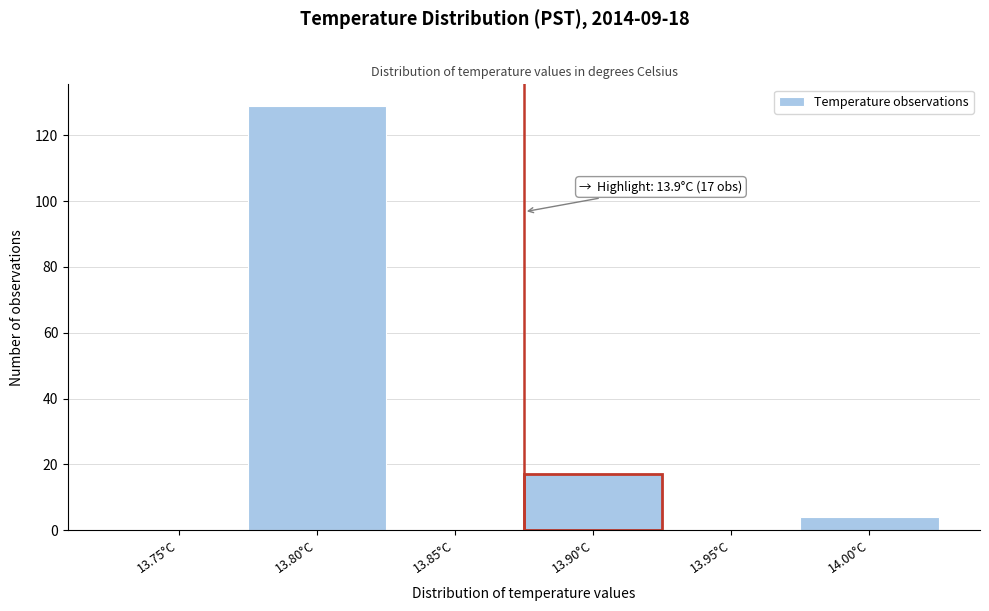

Reading right to left, list all the values displayed in this chart.

14.00°C=4	13.95°C=0	13.90°C=17	13.85°C=0	13.80°C=129	13.75°C=0